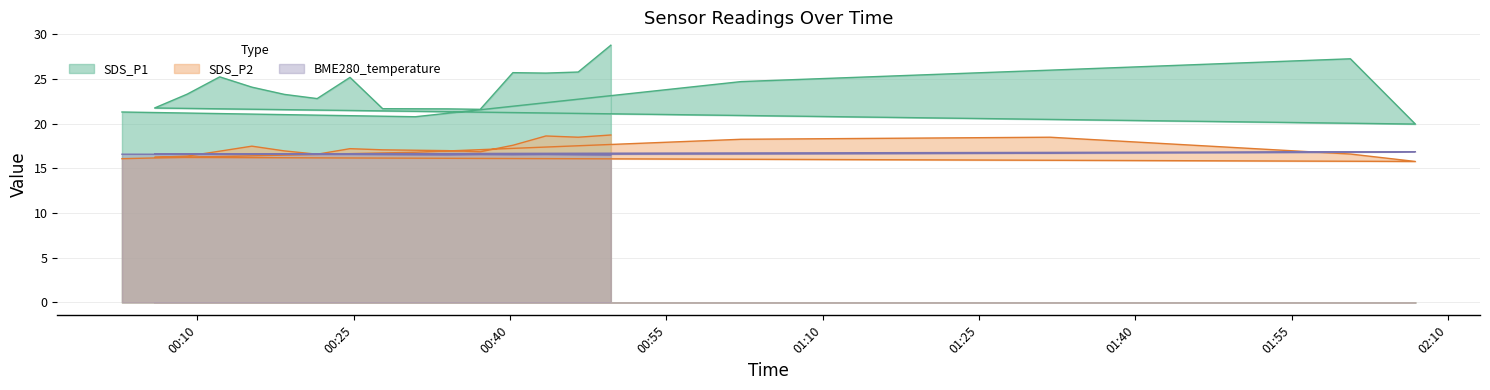

Which series has the largest total across all categories?

SDS_P1